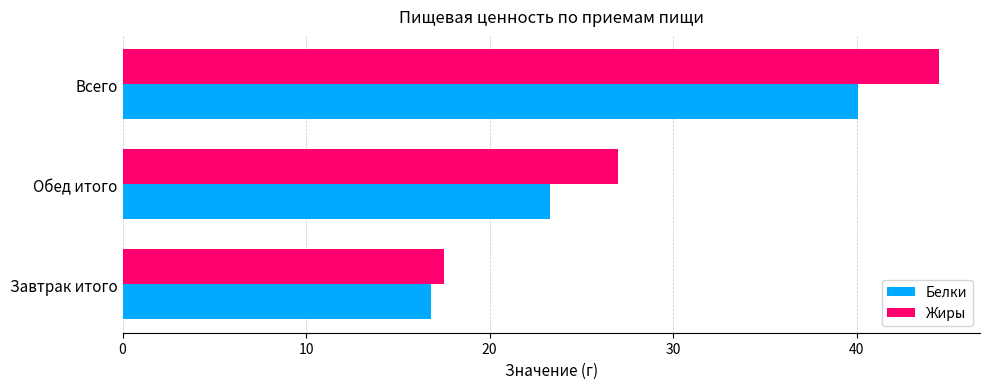

At how many categories does at least one series exceed 35?

1